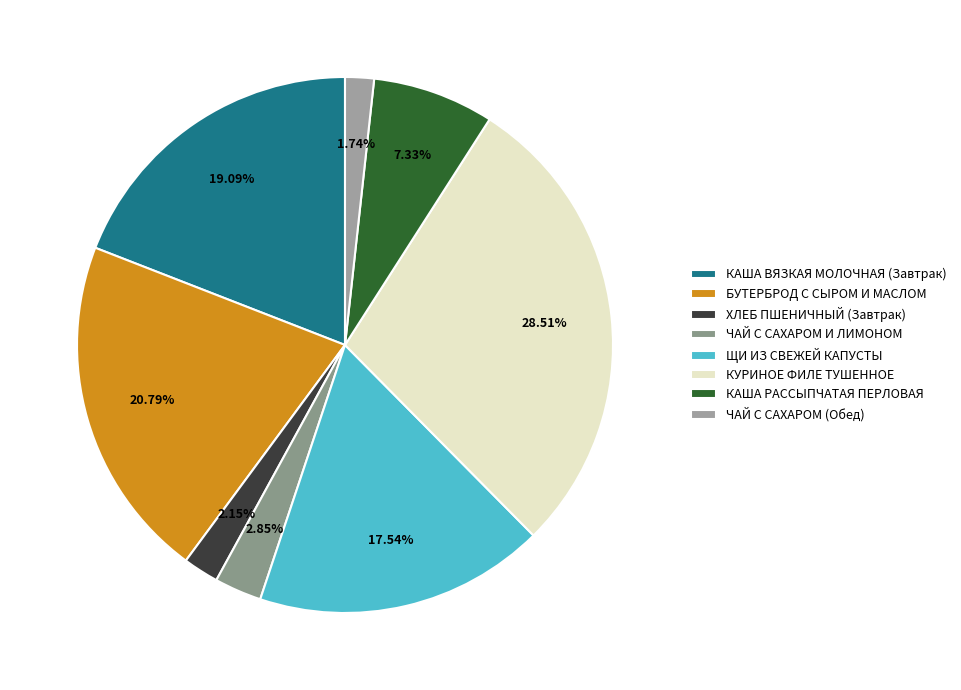

True or false: КАША РАССЫПЧАТАЯ ПЕРЛОВАЯ accounts for 7% of the total.

True